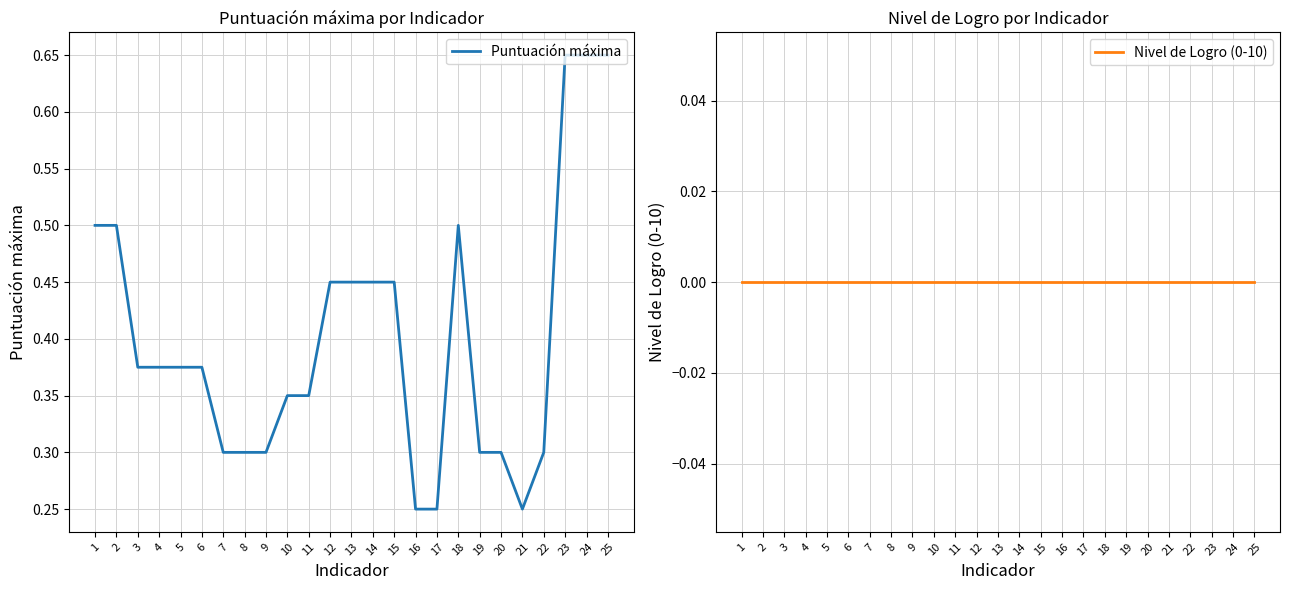

Which series has the largest range (max minus min)?

Puntuación máxima